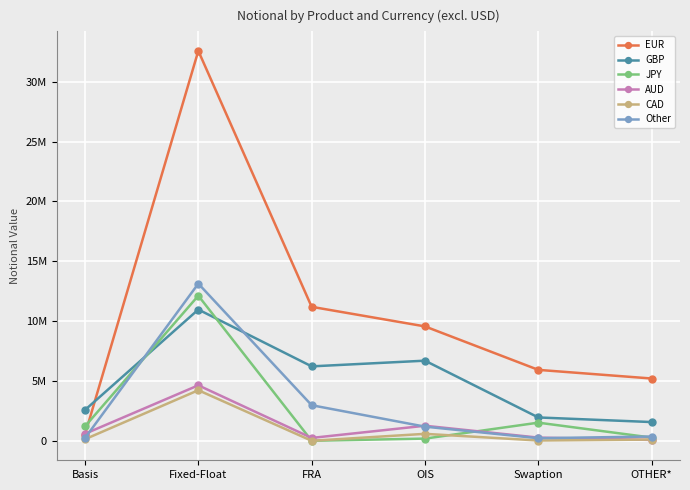

What are all the series names shown in the legend?

EUR, GBP, JPY, AUD, CAD, Other